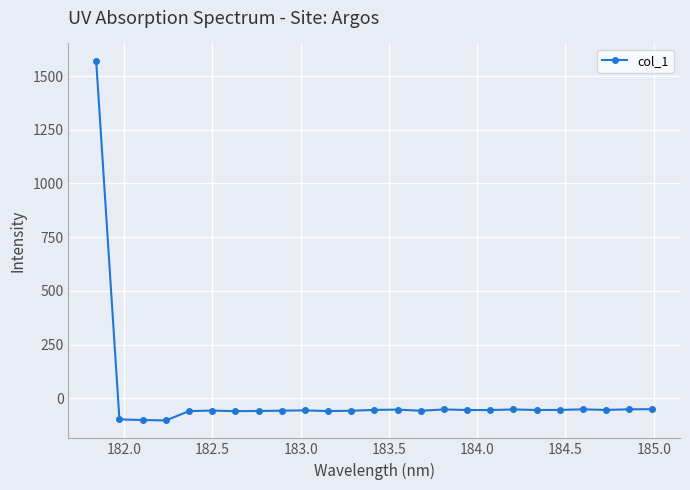

How many values are below -55?

13